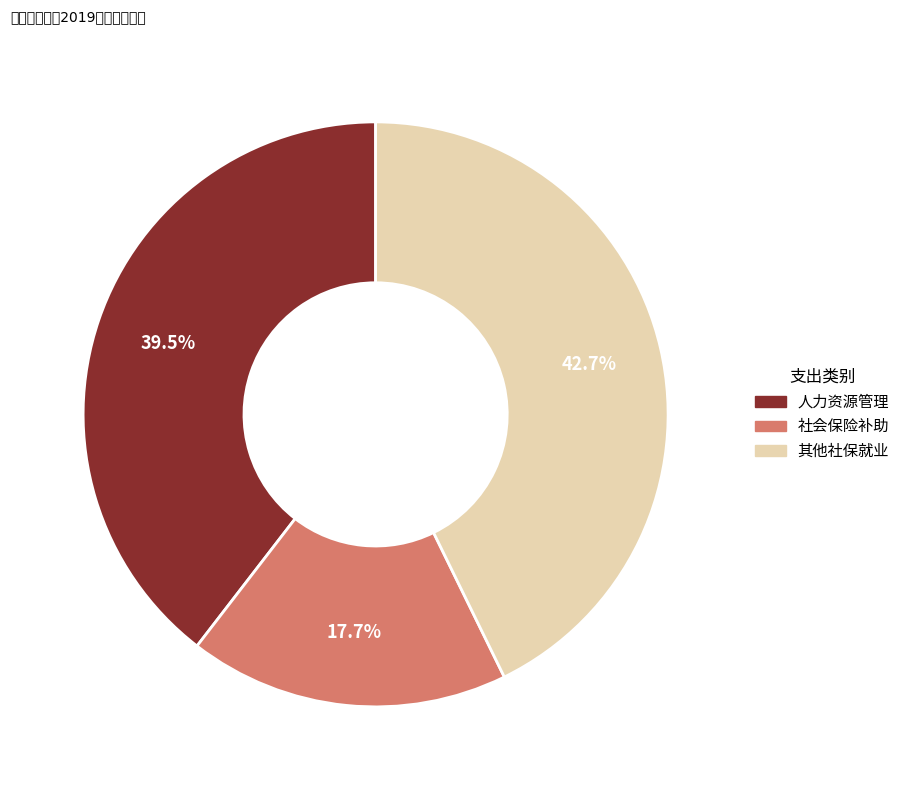

Does any single category account for the majority?

No